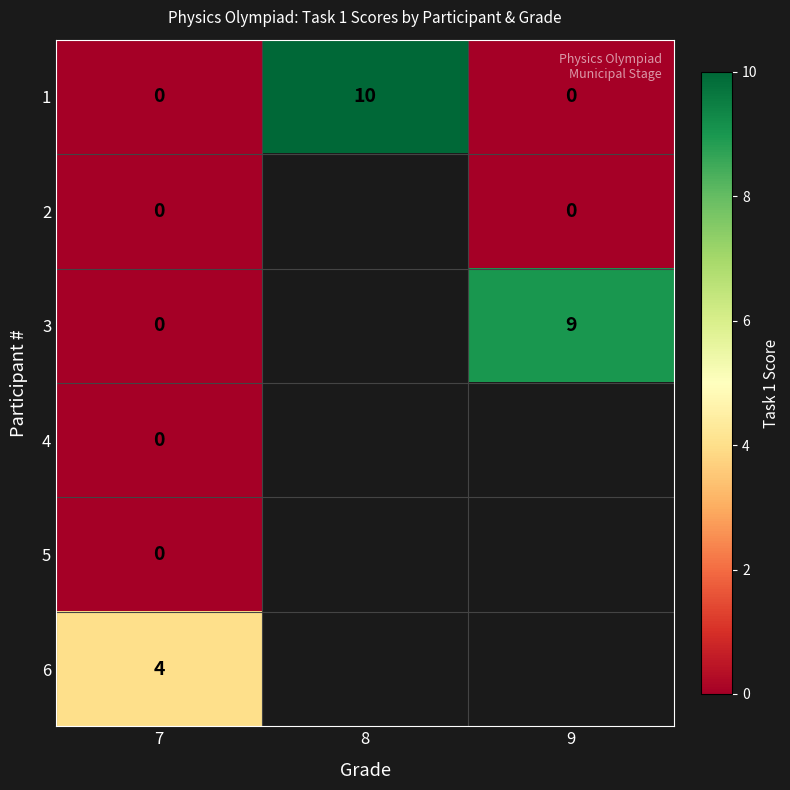

Which category has the highest value across all series?

8